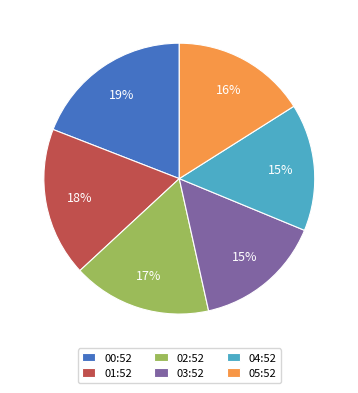

Is there a majority slice in this chart?

No